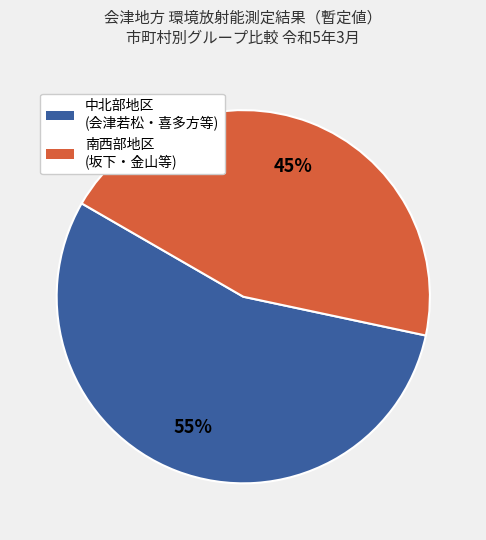

To the nearest percent, what is the average slice percentage?

50%